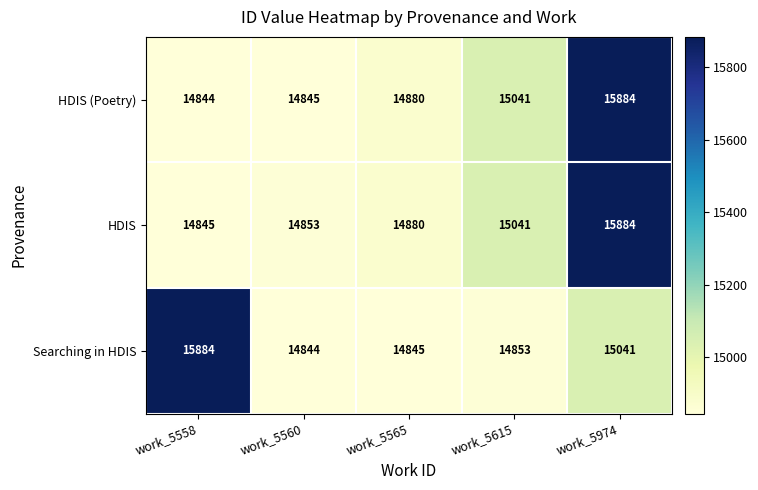

Which series changed the most between work_5560 and work_5974?

HDIS (Poetry)